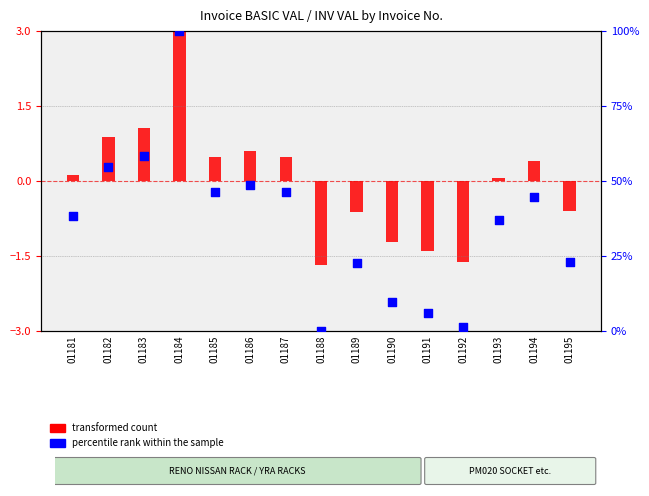

Which series has the largest total across all categories?

percentile rank within the sample